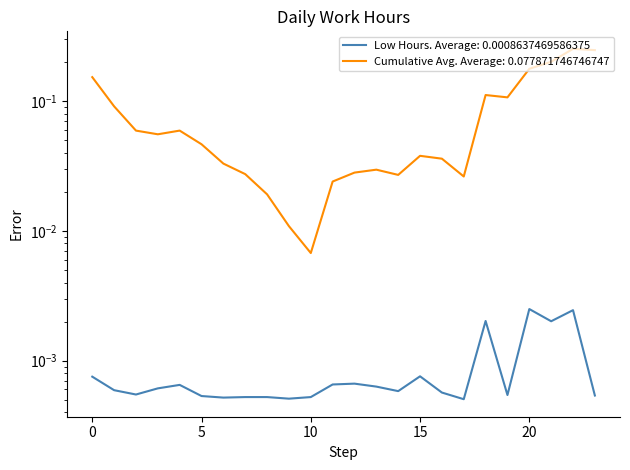

List the labels in order of Daily Work Hours (Low) value, smallest first.

17, 9, 6, 7, 8, 10, 5, 23, 19, 2, 16, 14, 1, 3, 13, 4, 11, 12, 0, 15, 21, 18, 22, 20